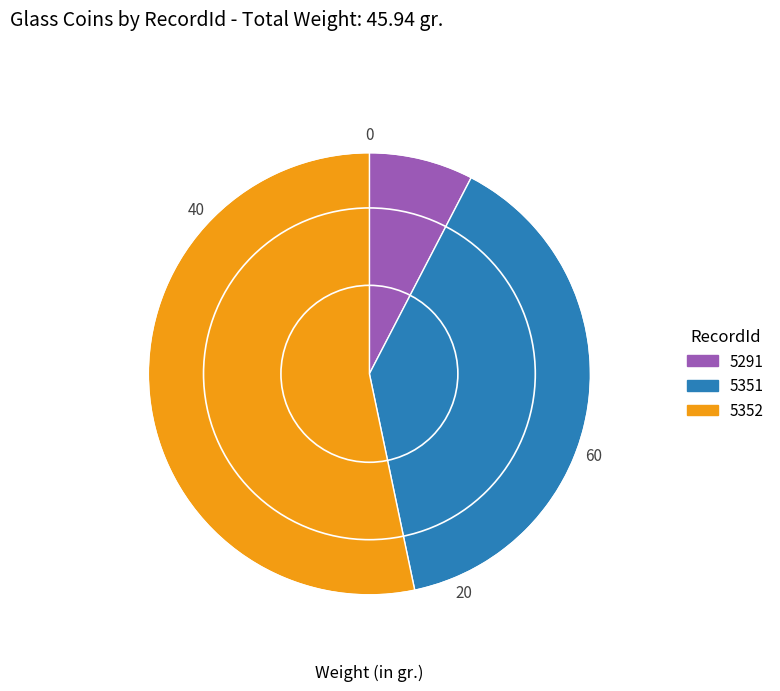

What is the smallest slice in the pie chart?

5291